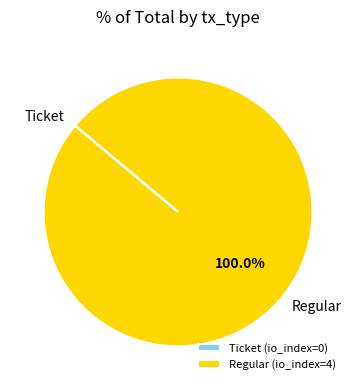

Is Regular the majority of the pie?

Yes